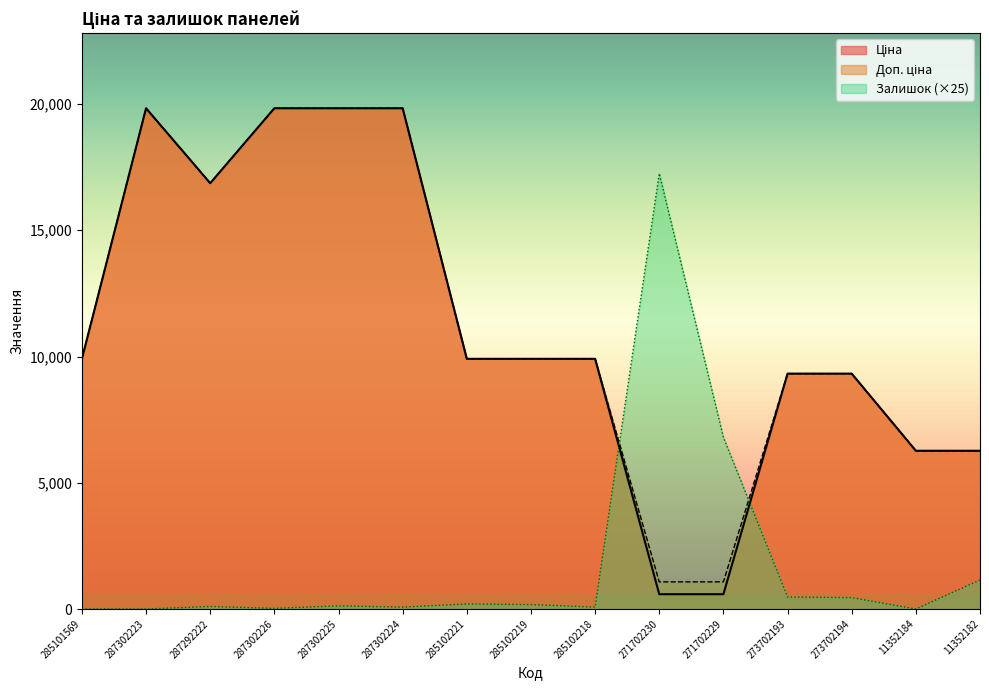

Reading left to right, transcribe all the data shown in this chart.

Ціна: 285101569=9908.5	287302223=19831.1	287292222=16863.2	287302226=19831.1	287302225=19831.1	287302224=19831.1	285102221=9908.5	285102219=9908.5	285102218=9908.5	271702230=586.0	271702229=586.0	273702193=9321.4	273702194=9321.4	11352184=6266.7	11352182=6266.7
Доп. ціна: 285101569=9908.5	287302223=19831.1	287292222=16863.2	287302226=19831.1	287302225=19831.1	287302224=19831.1	285102221=9908.5	285102219=9908.5	285102218=9908.5	271702230=1074.5	271702229=1074.5	273702193=9321.4	273702194=9321.4	11352184=6266.7	11352182=6266.7
Залишок: 285101569=0.0	287302223=0.0	287292222=100.0	287302226=25.0	287302225=125.0	287302224=75.0	285102221=200.0	285102219=175.0	285102218=75.0	271702230=17250.0	271702229=6800.0	273702193=475.0	273702194=450.0	11352184=0.0	11352182=1150.0